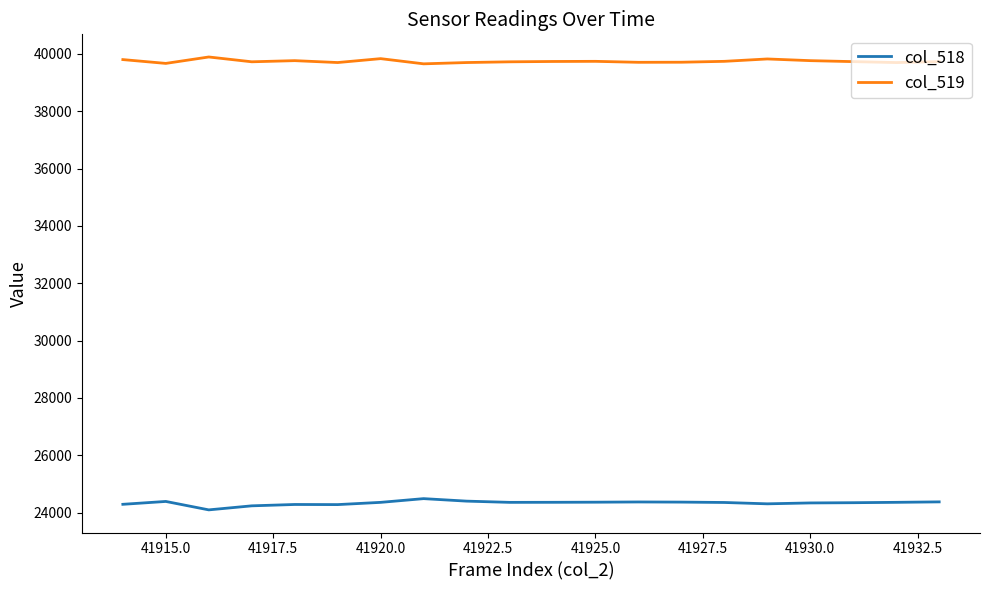

What is the difference between the maximum and minimum values in the col_518 series?

392